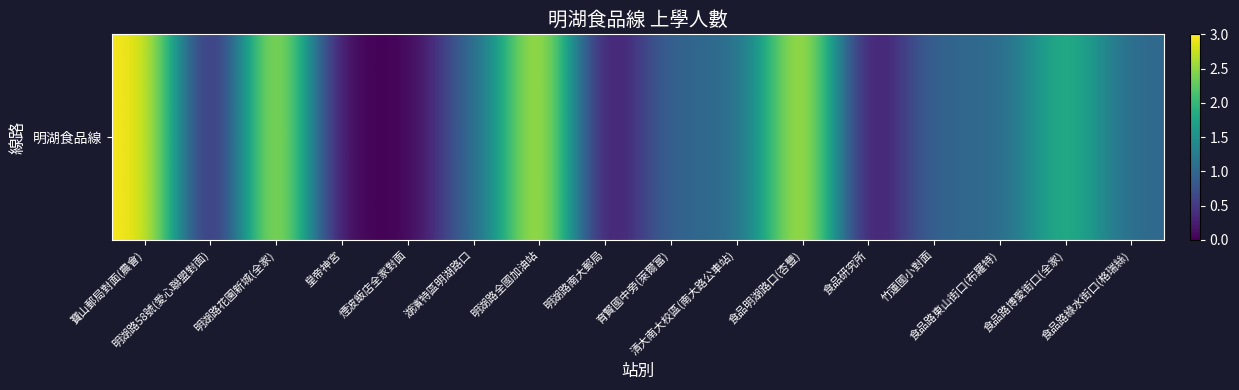

Is it true that the value at 明湖路南大郵局 is 0?

True